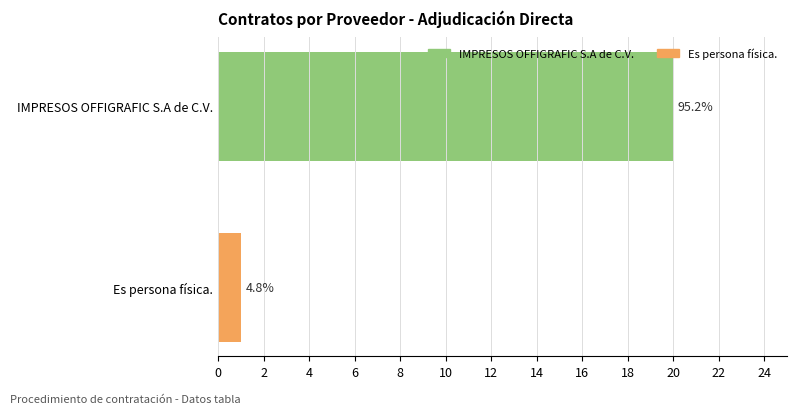

Are the bars horizontal?

Yes